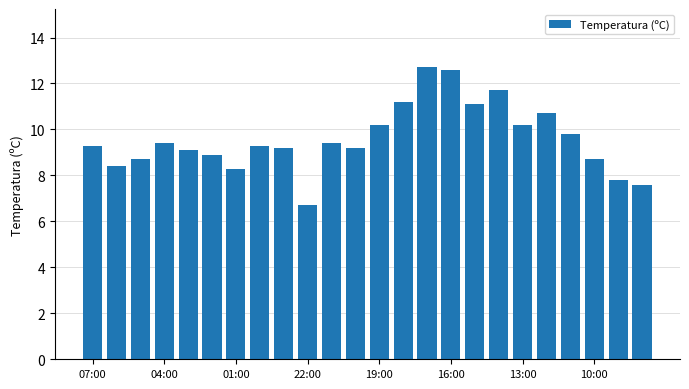

What is the sum of all values?

230.2